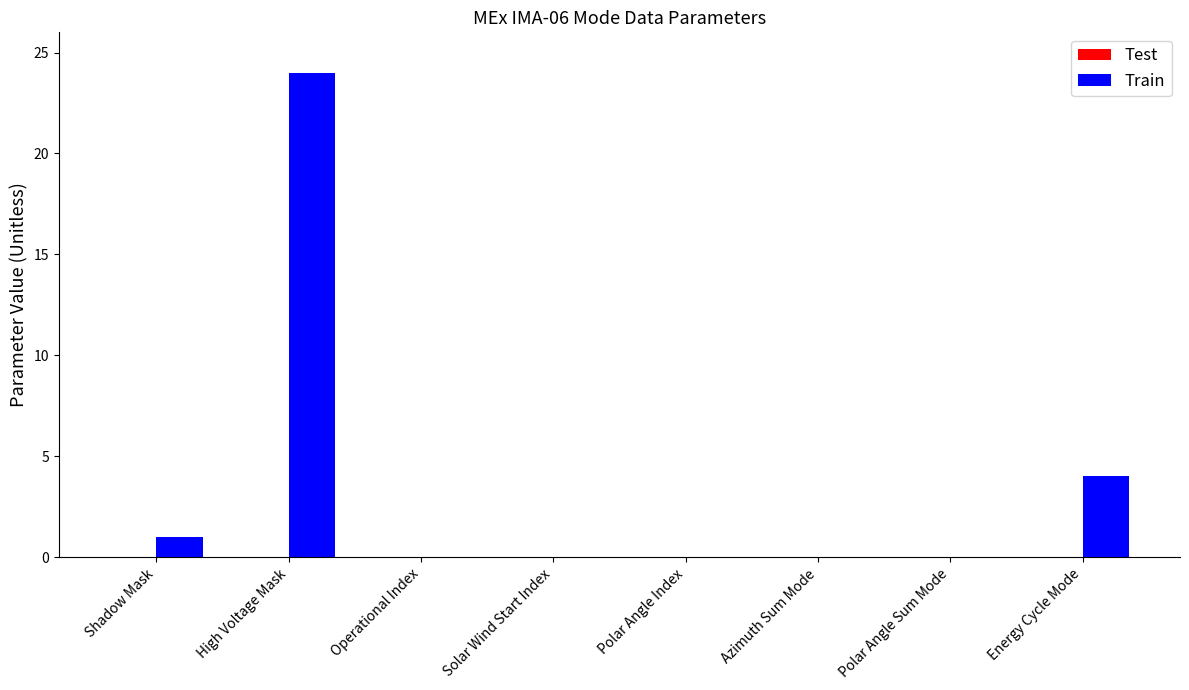

What is the change in value from High Voltage Mask to Operational Index?

-24